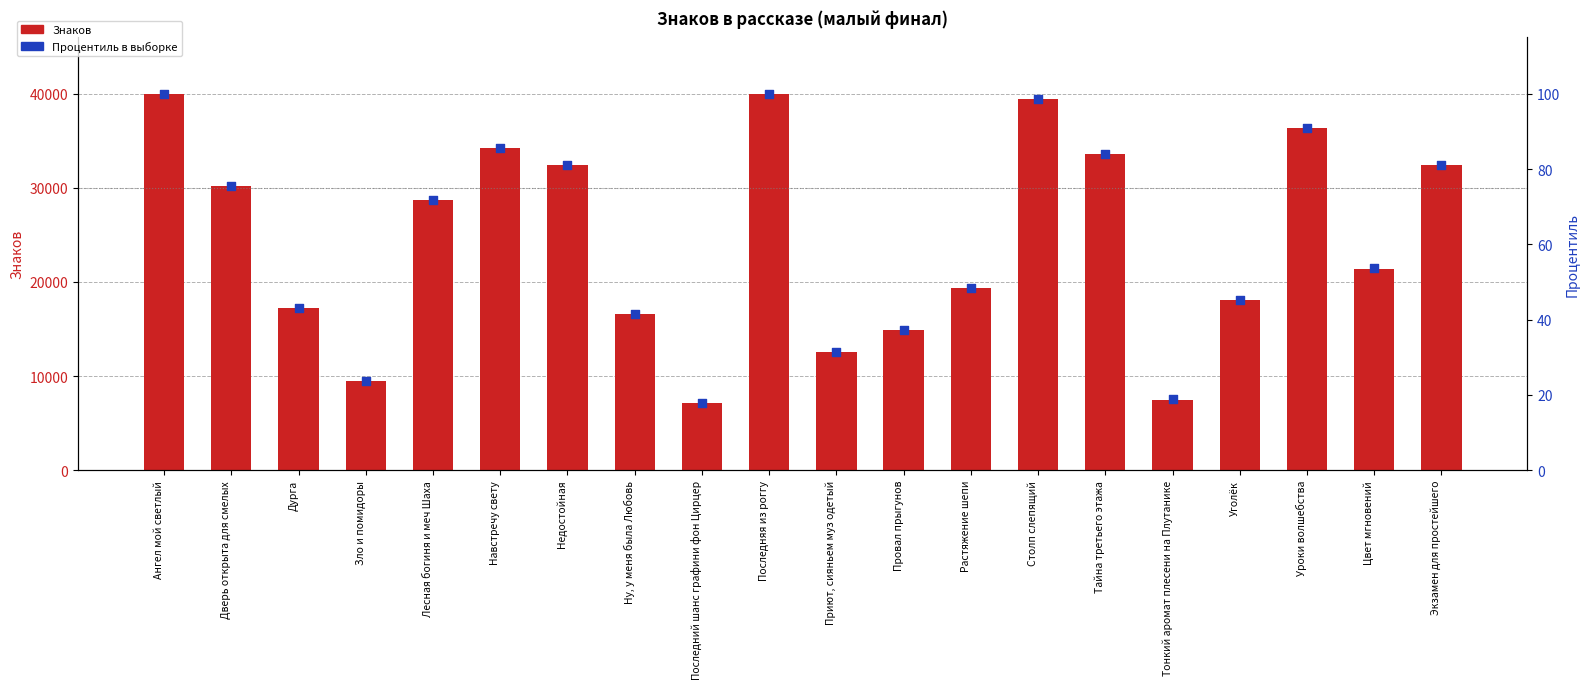

At which category is the sum across all series the highest?

Последняя из роггу